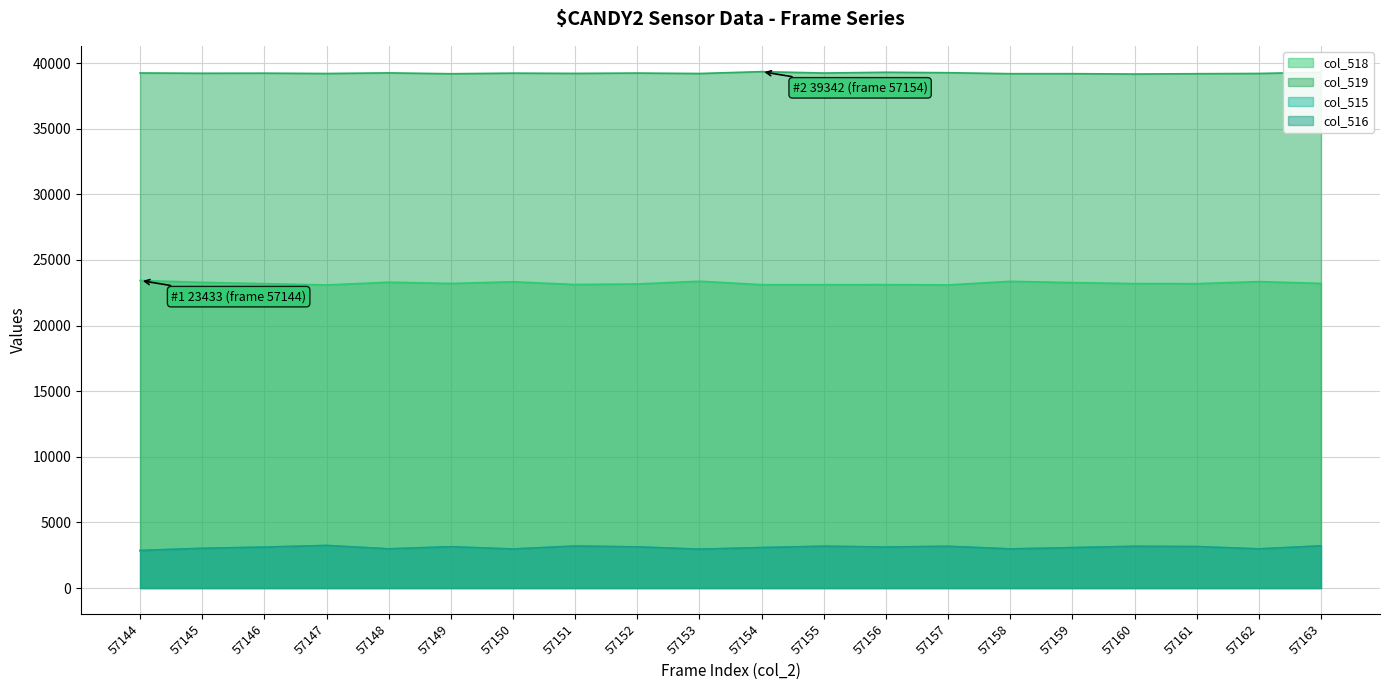

True or false: col_518 (line) has more than 0 interior local peaks.

True